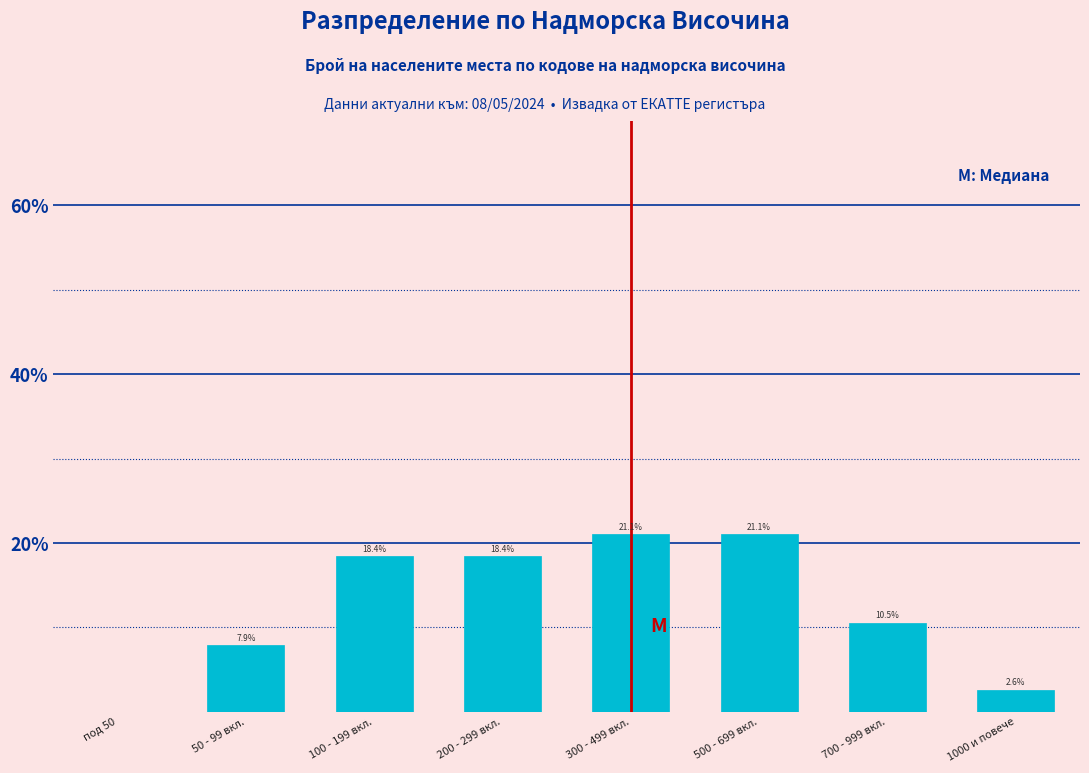

Reading right to left, list all the values displayed in this chart.

1000 и повече=2.6	700 - 999 вкл.=10.5	500 - 699 вкл.=21.1	300 - 499 вкл.=21.1	200 - 299 вкл.=18.4	100 - 199 вкл.=18.4	50 - 99 вкл.=7.9	под 50=0.0